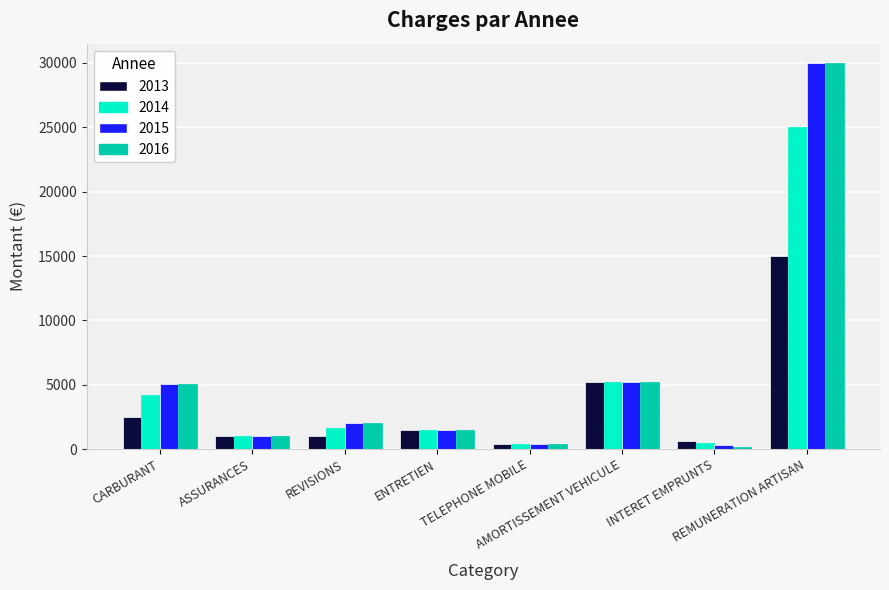

Which label corresponds to the largest value in the chart?

REMUNERATION ARTISAN